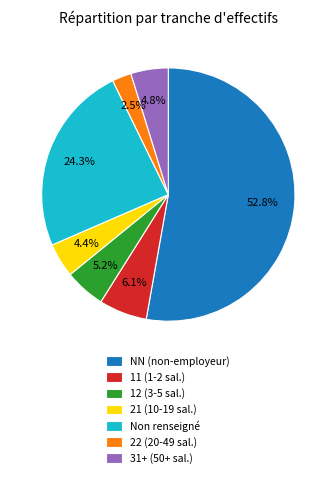

Do 21 (10-19 sal.) and 22 (20-49 sal.) together represent more than half of the pie?

No